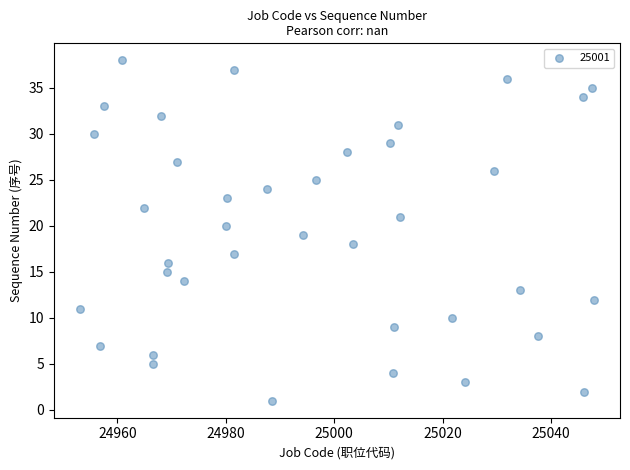

What is the range of Y values (max minus min)?

37